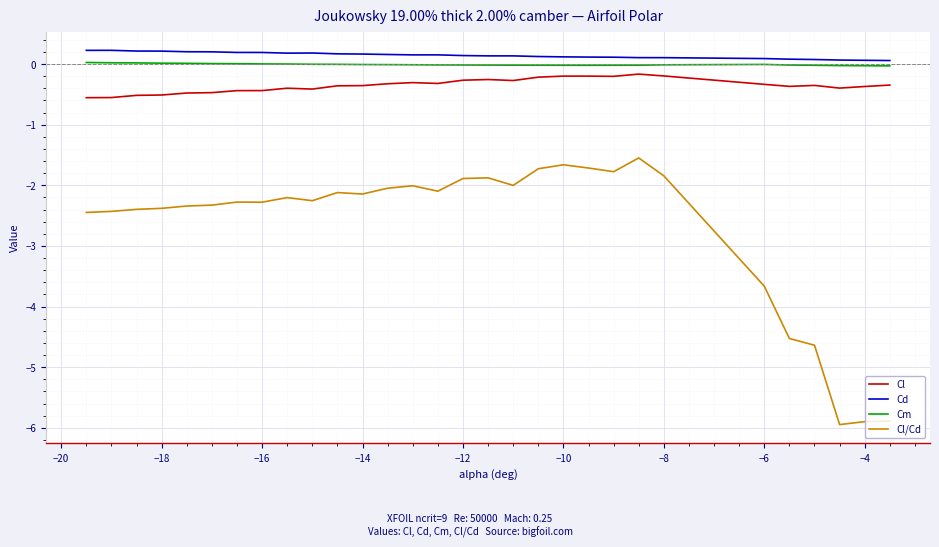

True or false: Cl/Cd and Cd cross at least once.

False